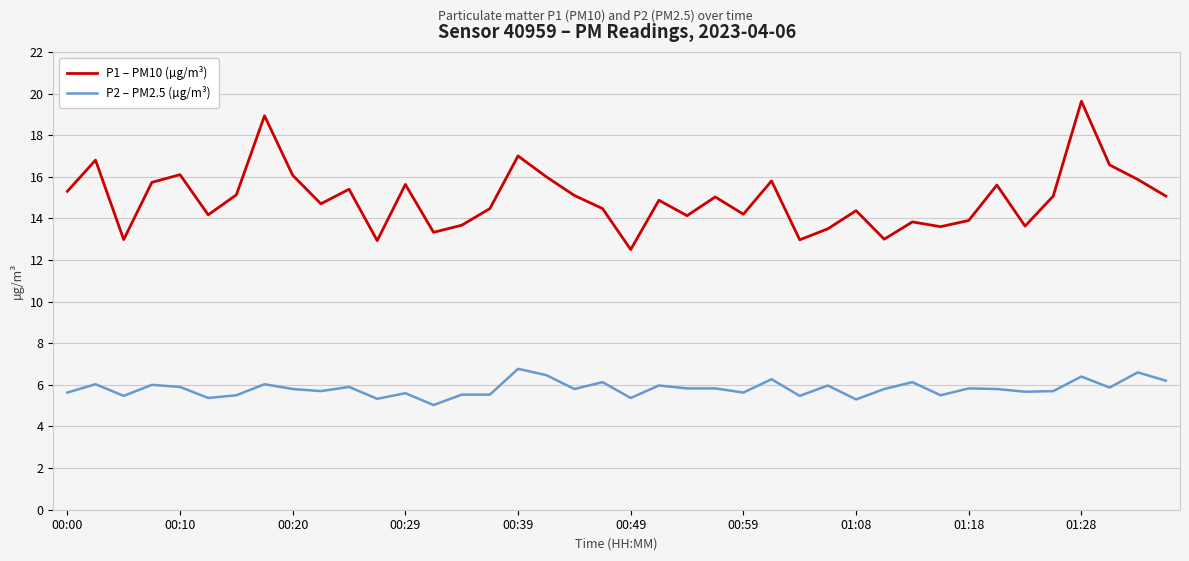

True or false: P2 – PM2.5 (µg/m³) and P1 – PM10 (µg/m³) intersect in this chart.

False